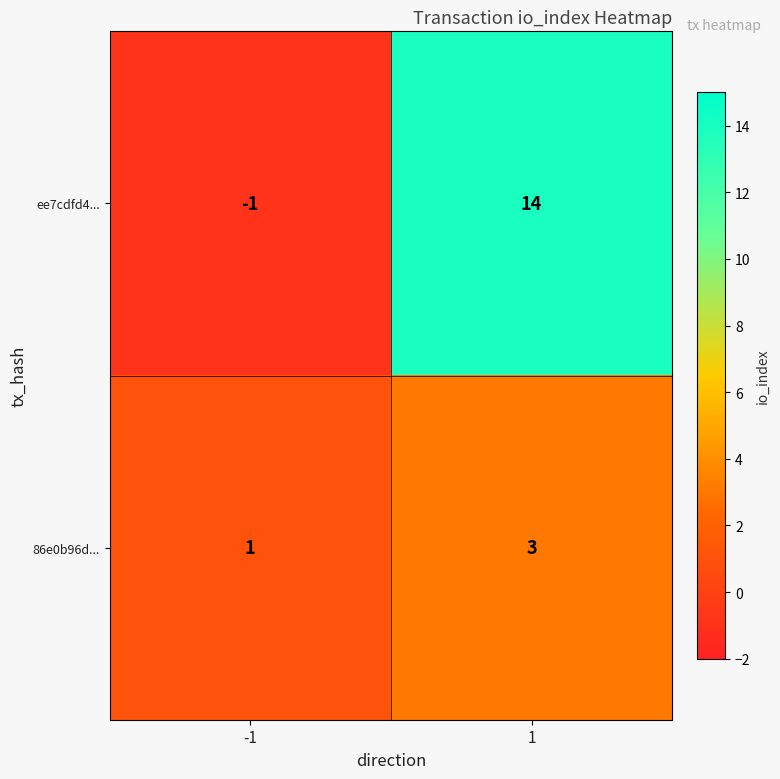

How many values in the 86e0b96d... series are below 3?

1